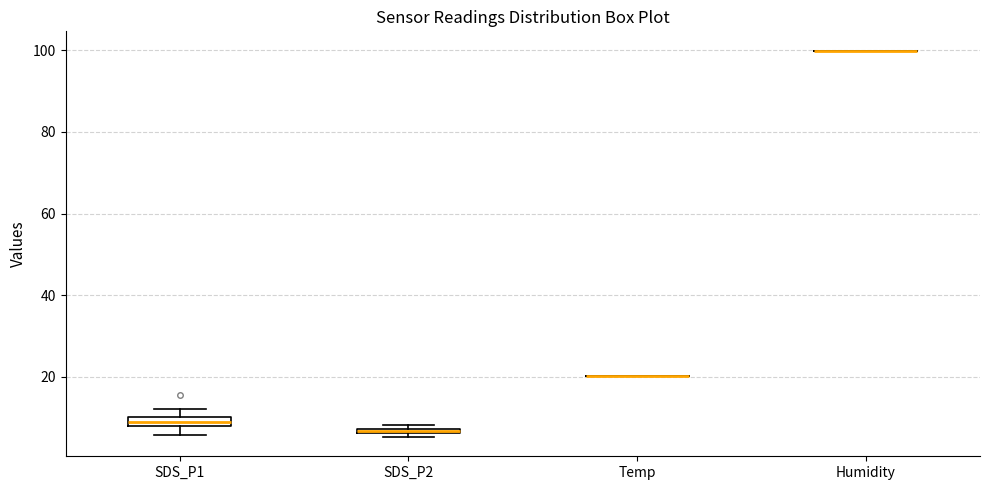

Where is the upper edge of the box for SDS_P2 on the y-axis? The values are not printed on the chart, so give them approximately, as read against the axis.

8